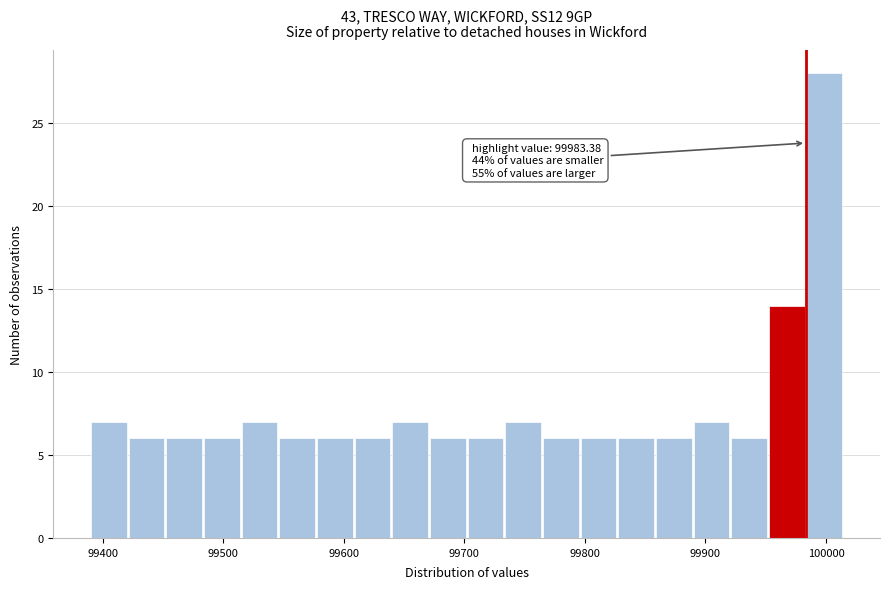

Read against the x-axis, roughly where is the centre of the tallest bar?

100000